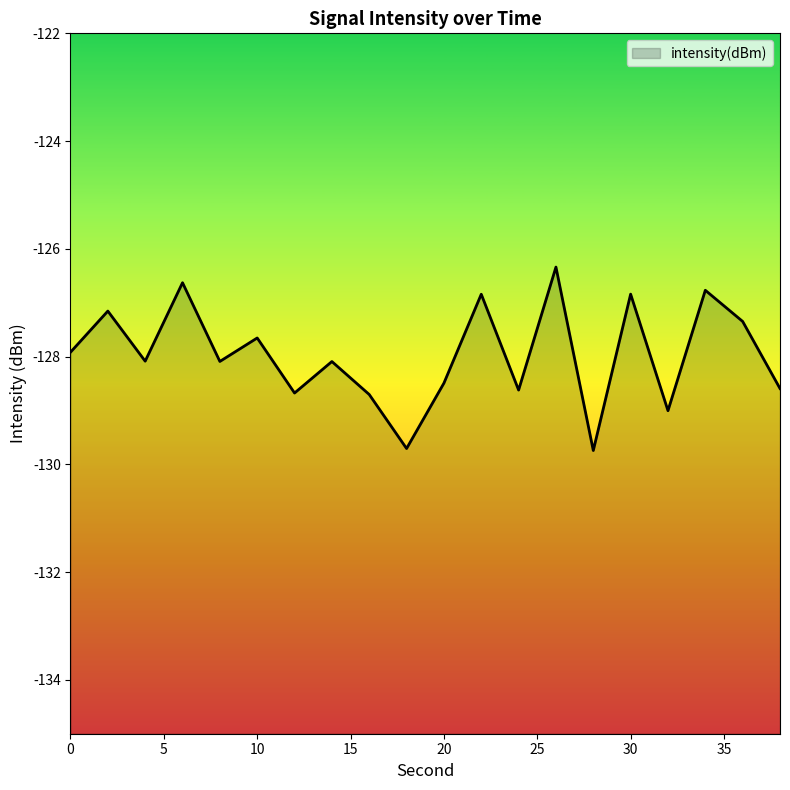

How many data points are above -128?

9